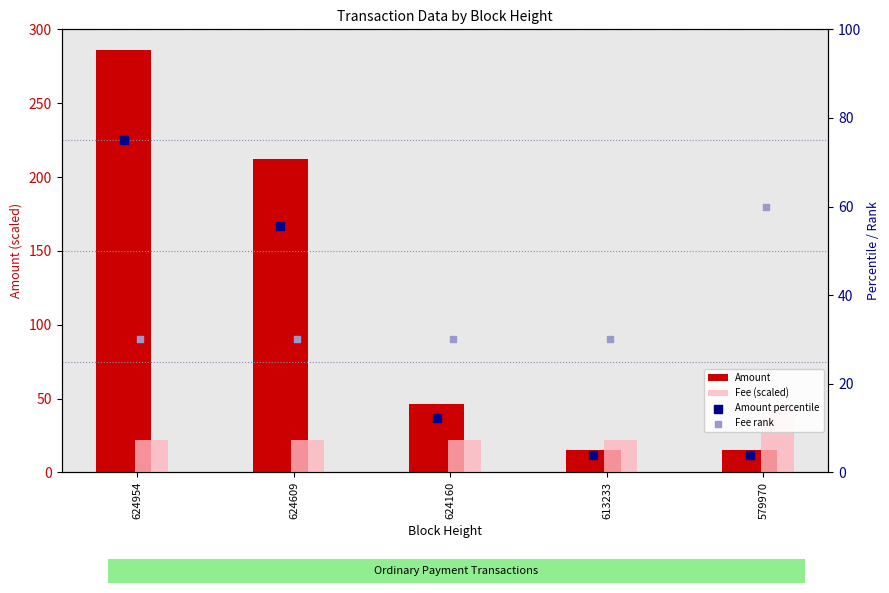

Is the value of Fee rank at 613233 greater than the value of Amount at 624954?

No